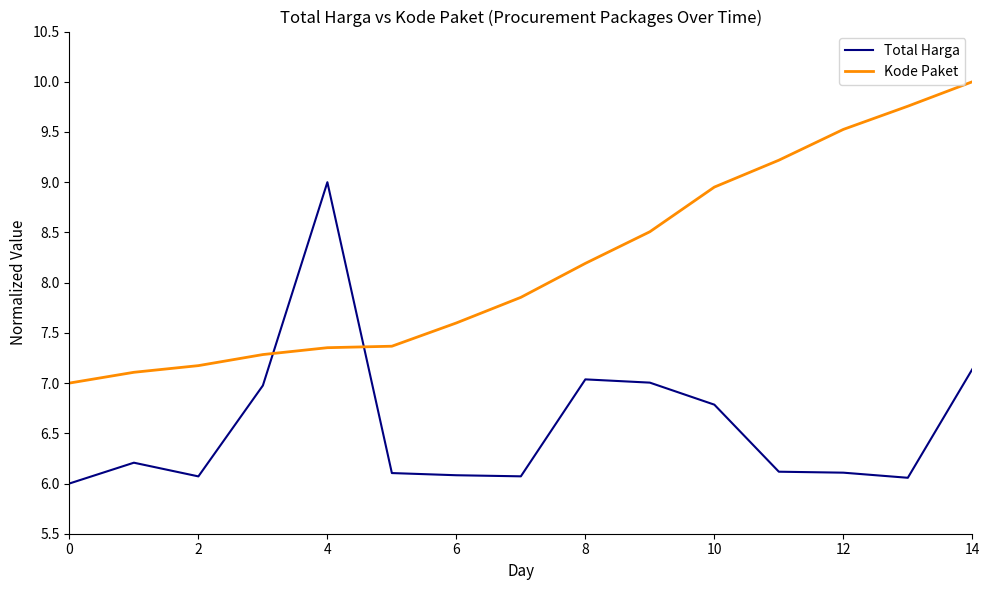

What is the difference between the maximum and minimum values in the Kode Paket series?

3.0